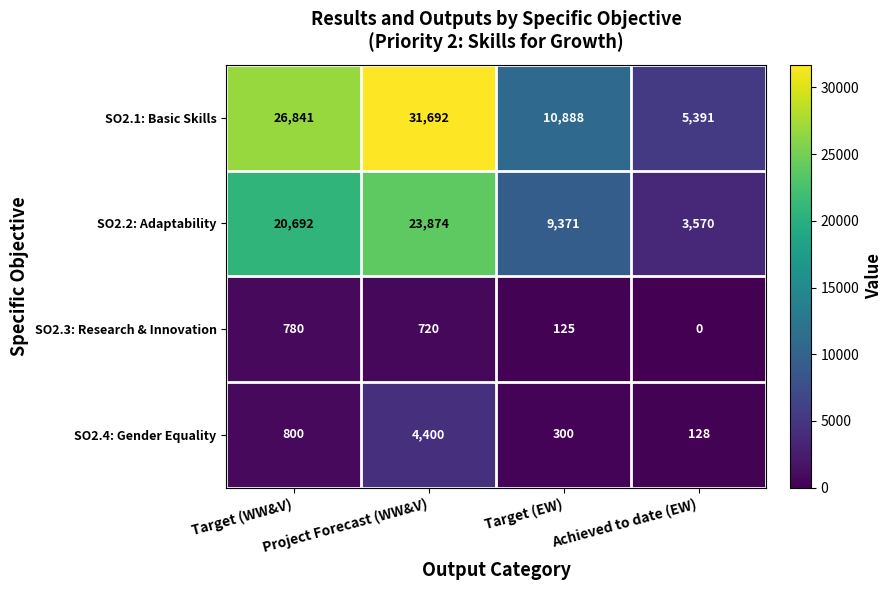

Which label corresponds to the smallest value in the chart?

Achieved to date (EW)